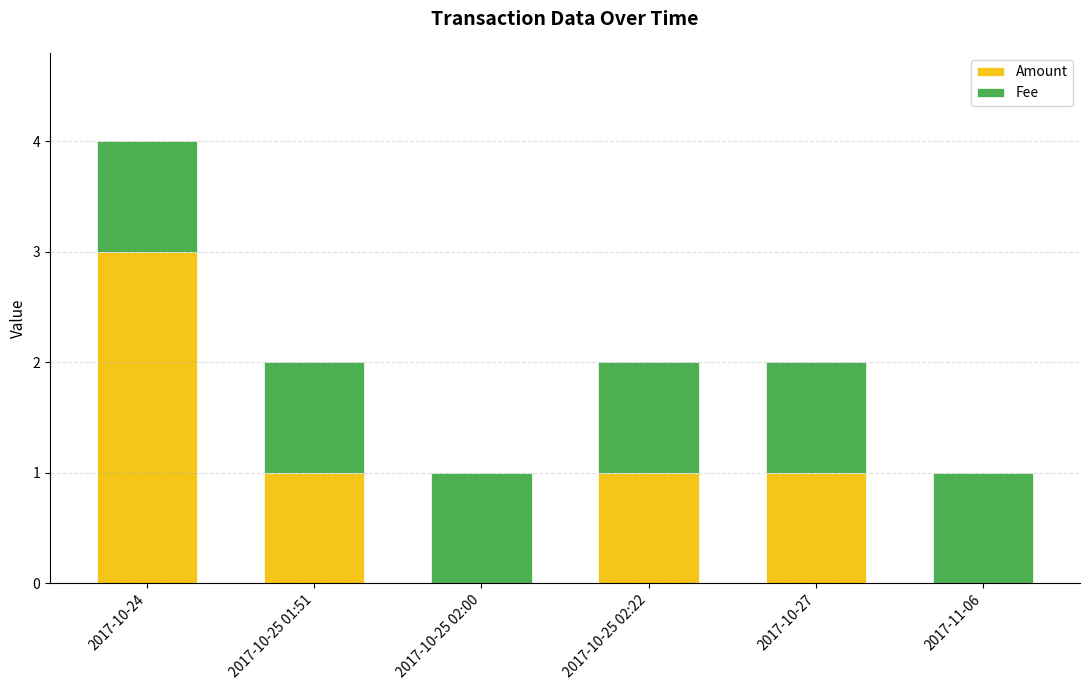

At which category is the sum across all series the highest?

2017-10-24